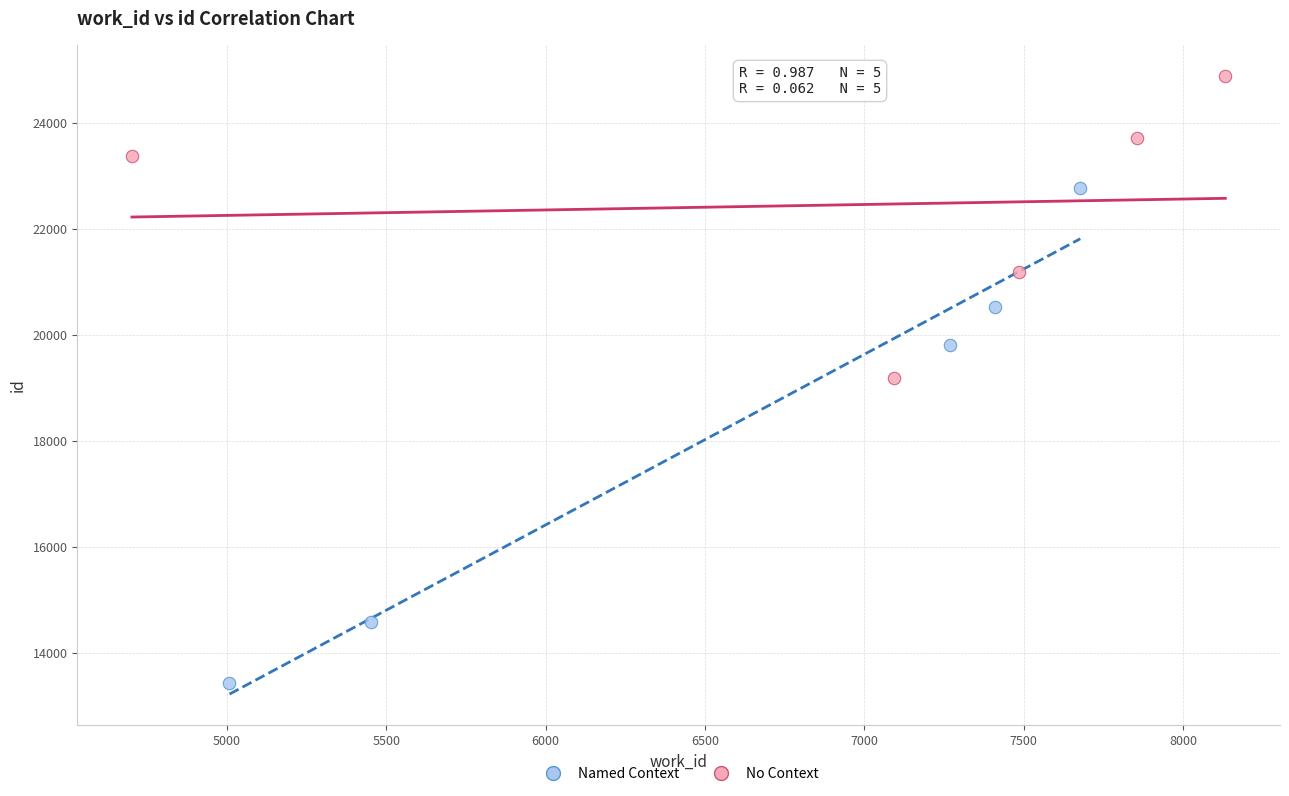

Which series reaches the maximum Y coordinate?

No Context